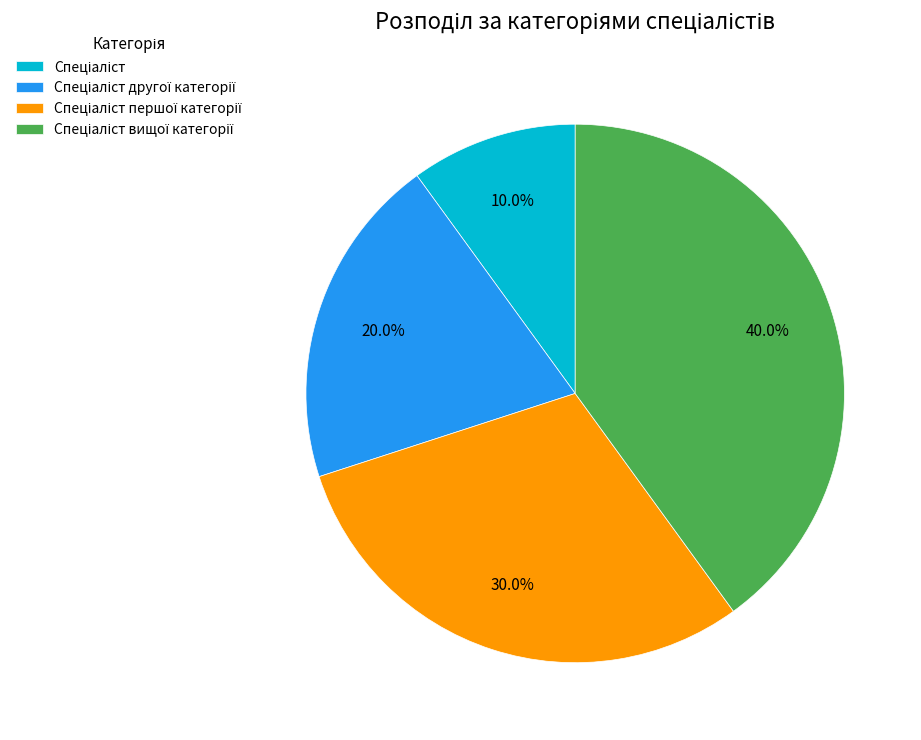

Is there any slice that represents more than half of the pie?

No